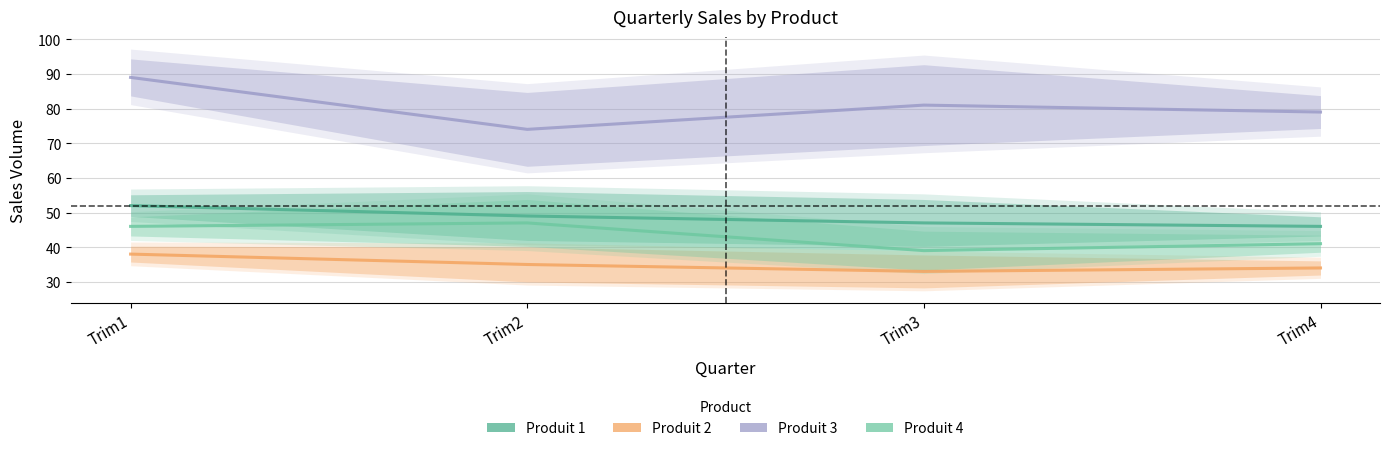

What is the lowest value of the Produit 3 series?

74